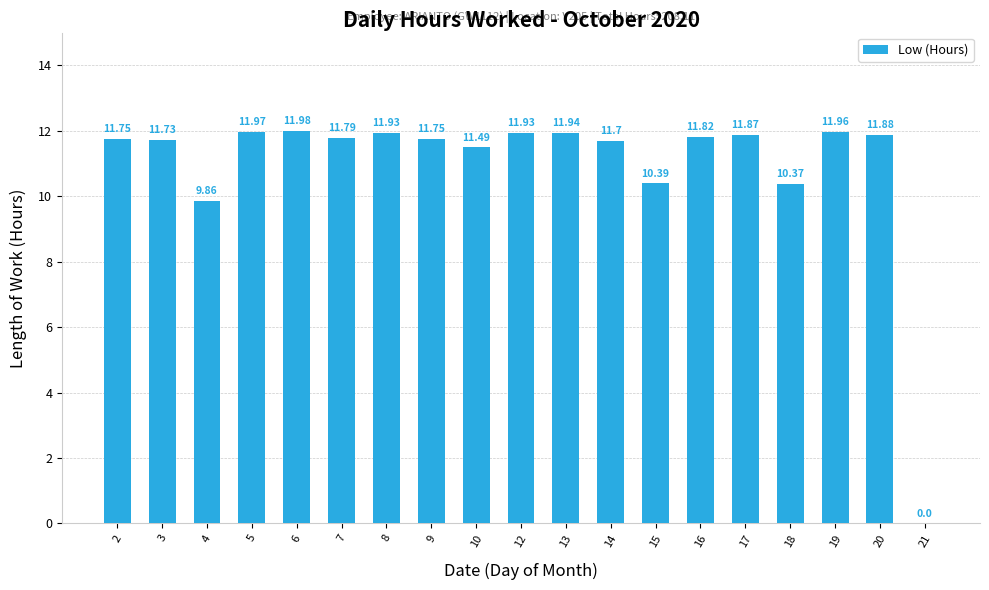

What is the sum of the values at 21 and 13?

11.9